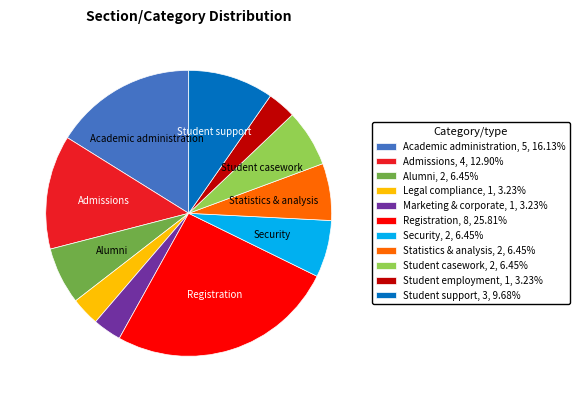

Do Statistics & analysis, 2, 6.45% and Student employment, 1, 3.23% together represent more than half of the pie?

No